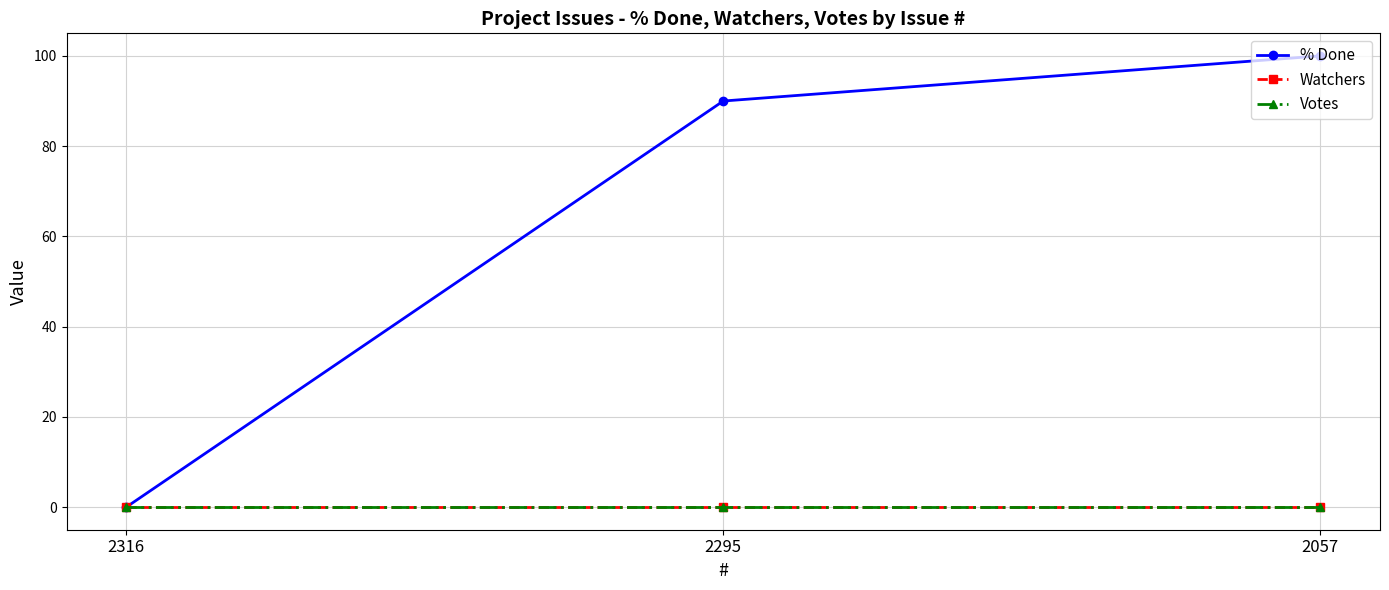

Reading left to right, what are all the values shown in this chart?

% Done: 0	90	100
Watchers: 0	0	0
Votes: 0	0	0